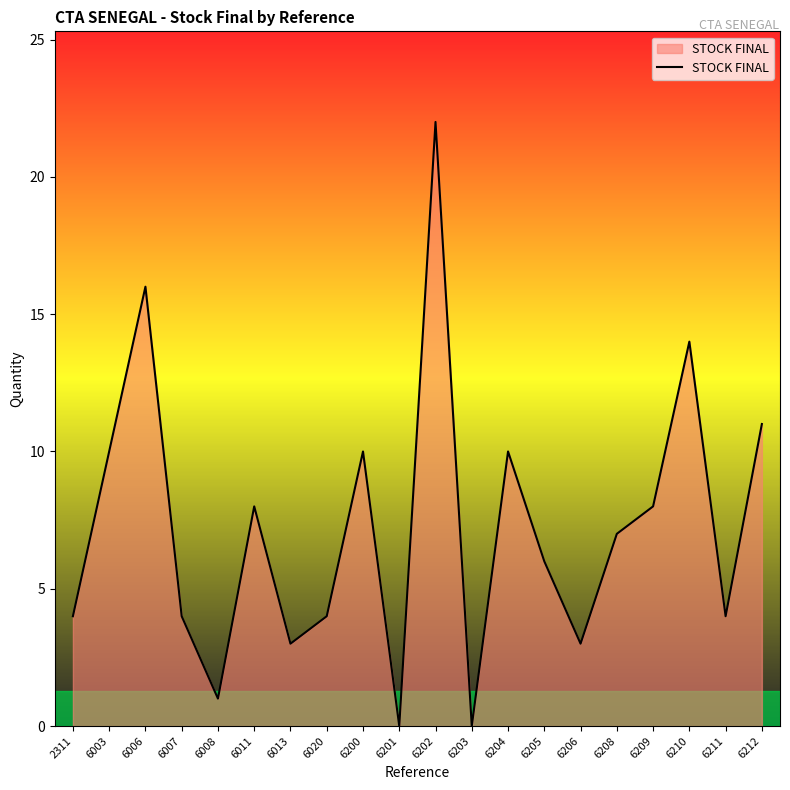

The chart shows a value of 17 at 6204. True or false?

False